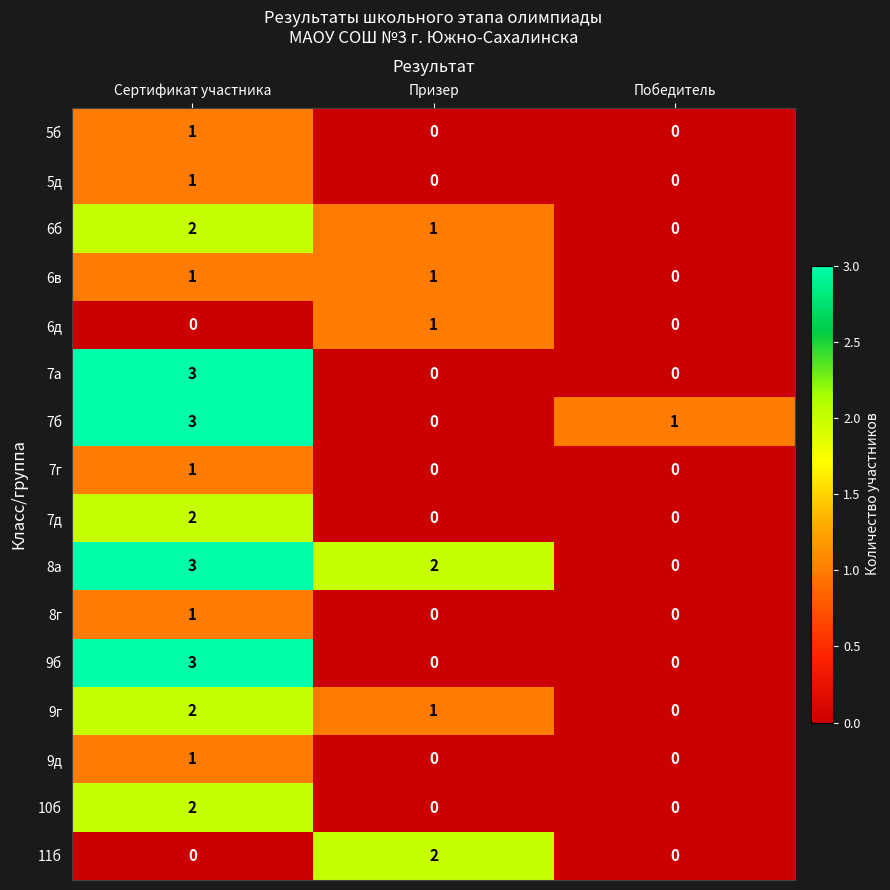

The 7б series shows 0 at Призер. True or false?

True